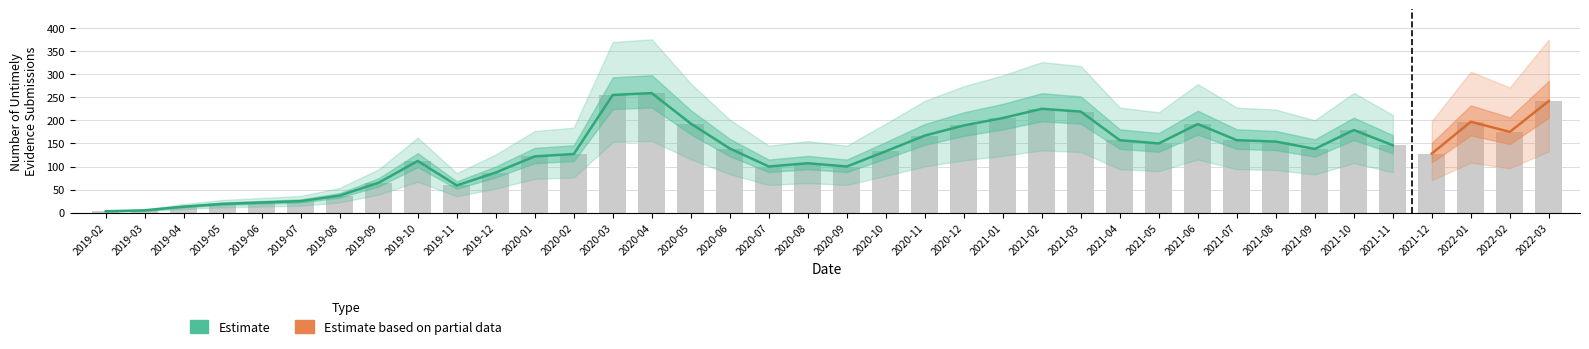

Reading right to left, what are all the values shown in this chart?

242	175	197	128	146	179	138	154	157	192	150	157	219	225	205	189	167	133	100	107	100	139	193	259	255	127	122	87	59	112	65	37	25	22	19	13	5	3